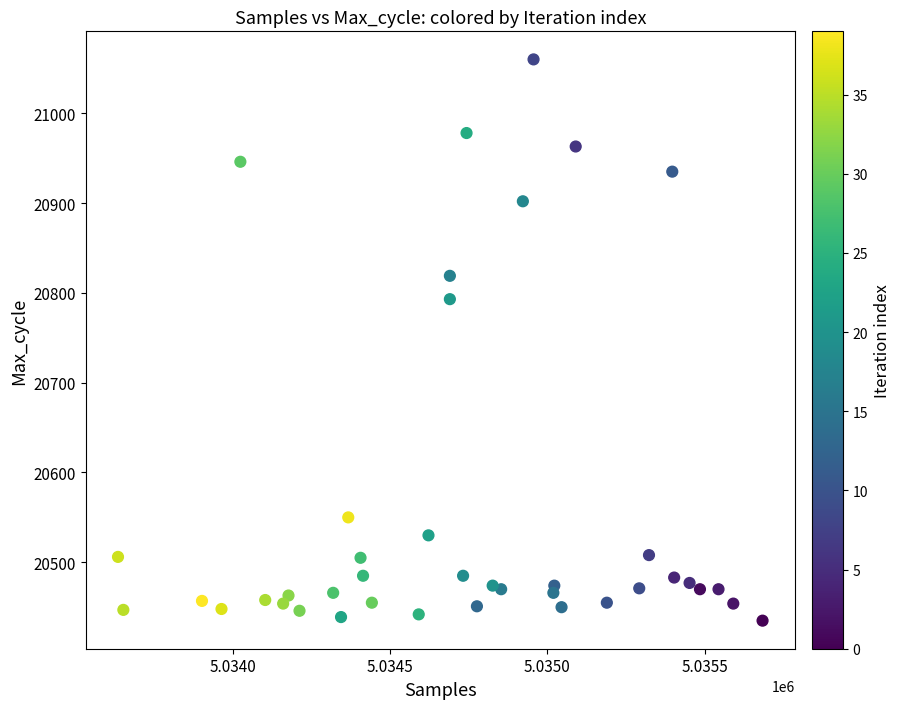

What is the range of X values (max minus min)?

2049